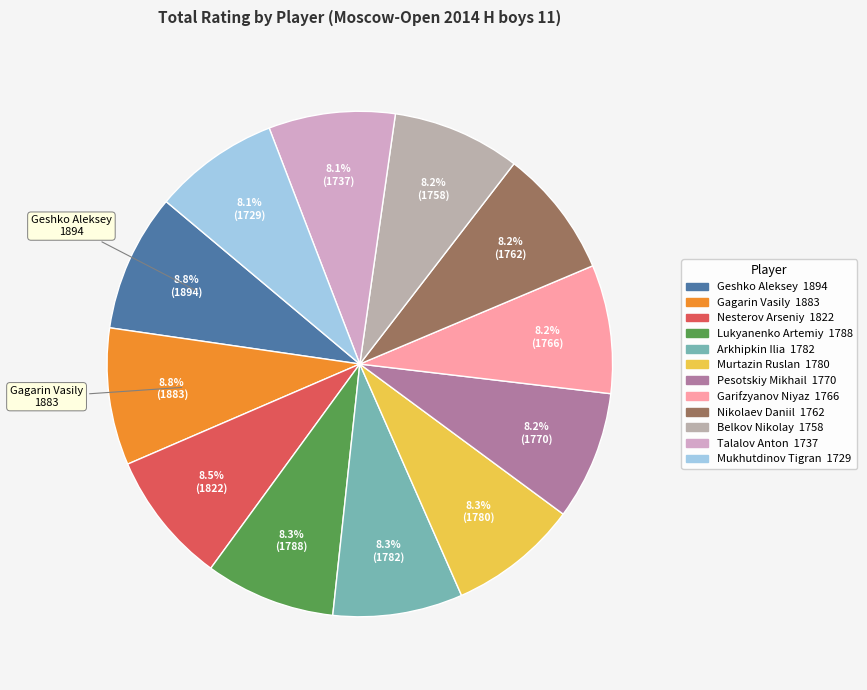

Is Belkov Nikolay the majority of the pie?

No